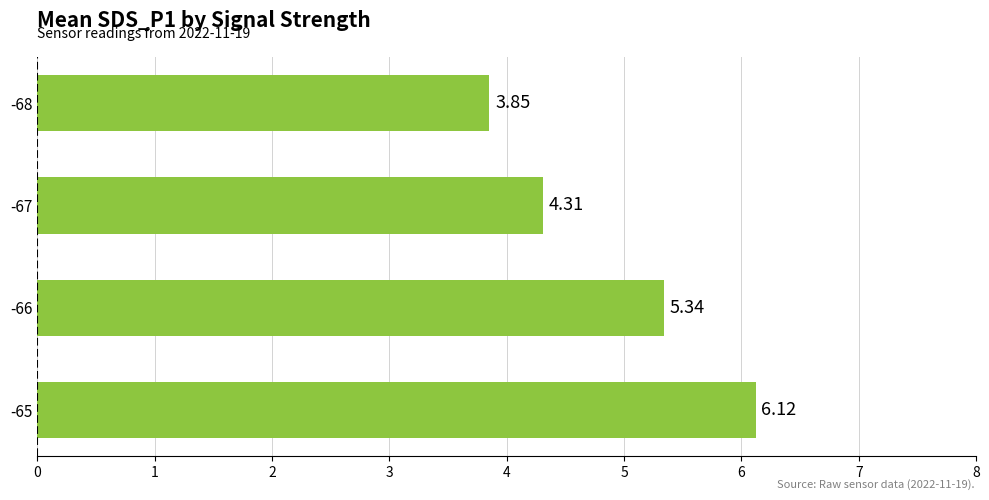

Rank the categories by value from highest to lowest.

-65, -66, -67, -68